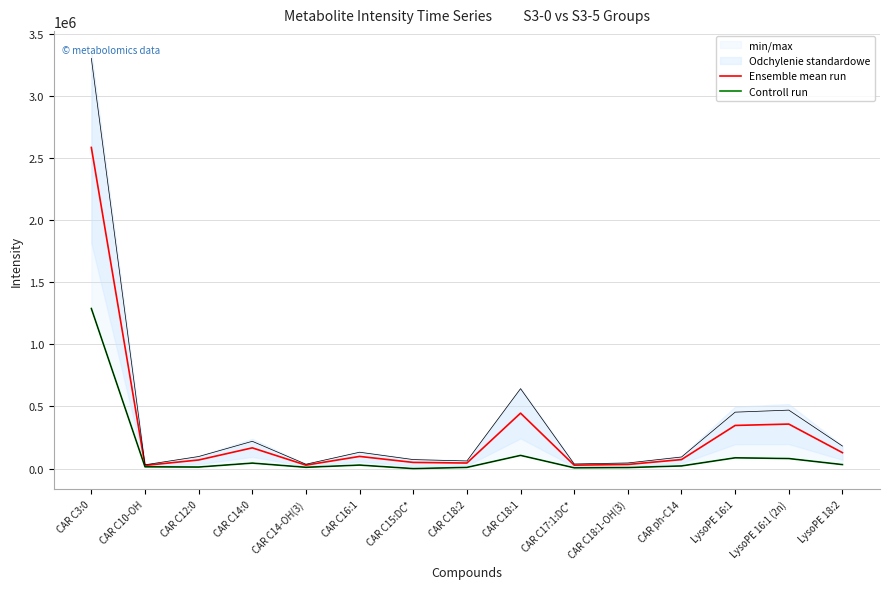

Is this an area chart (filled region under the line)?

No